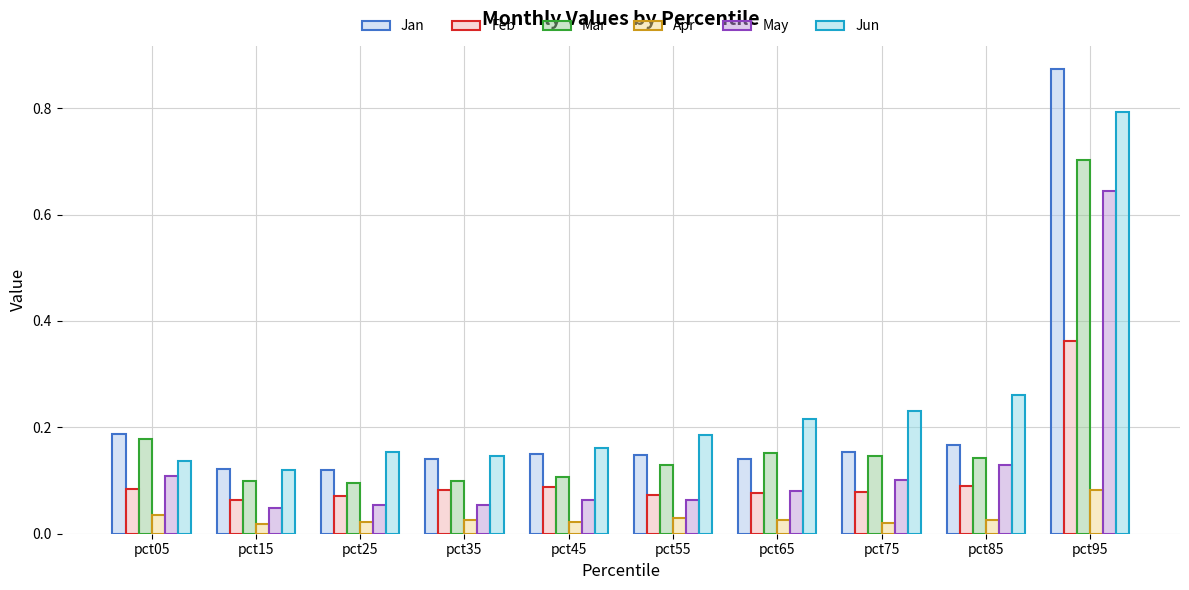

At which label does Jan reach its peak?

pct95